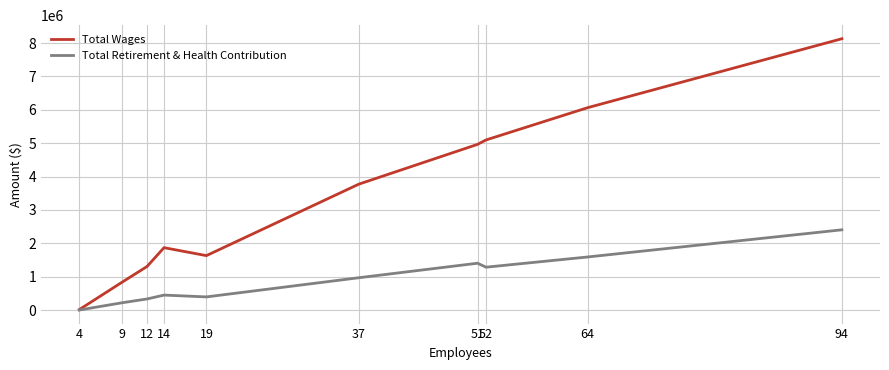

Which series has the widest spread of values?

Total Wages